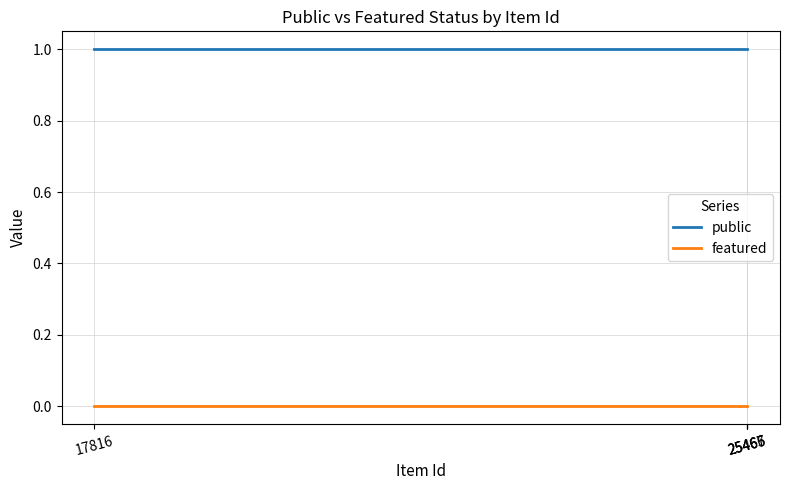

Is it true that public equals 1 at 25467?

True